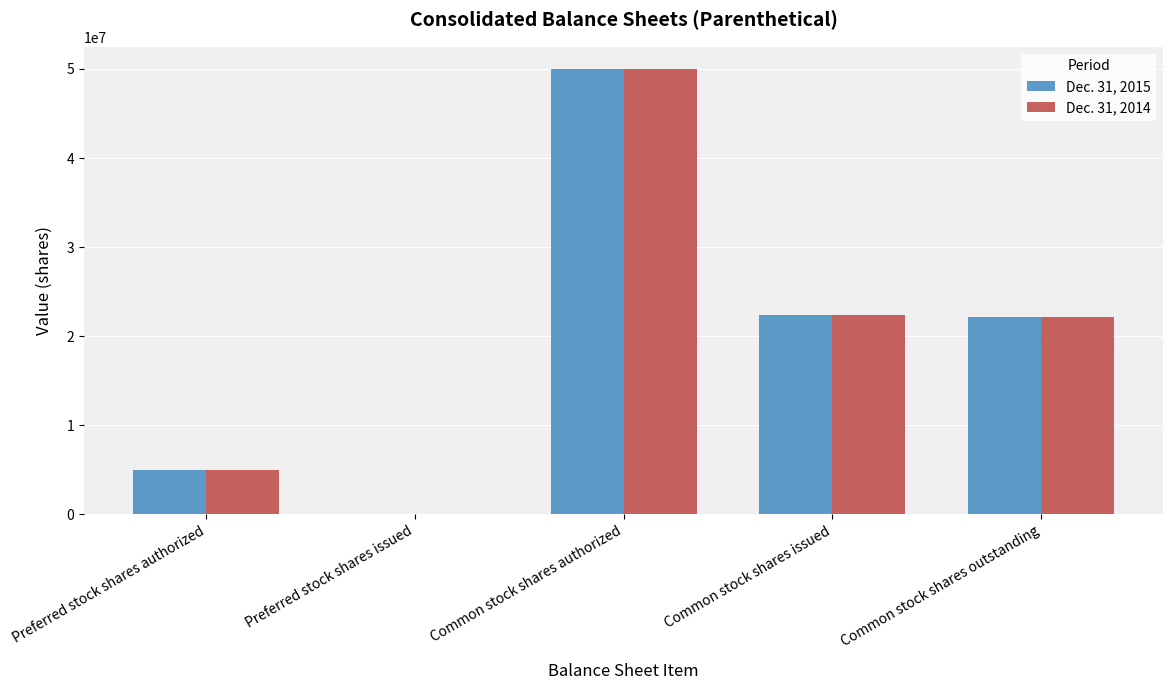

The Dec. 31, 2014 series shows 36594511 at Common stock shares outstanding. True or false?

False